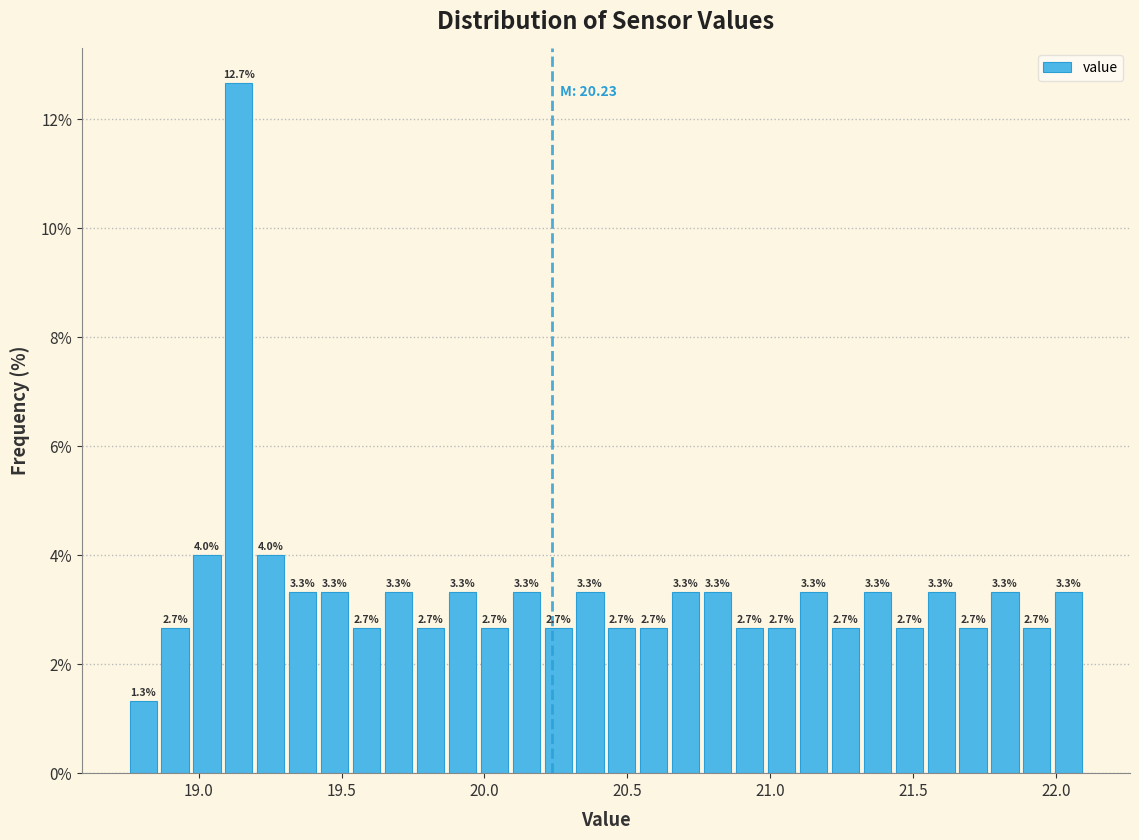

Around what value on the x-axis is the tallest bar? Give the approximate position of its centre, as read against the axis.

19.15